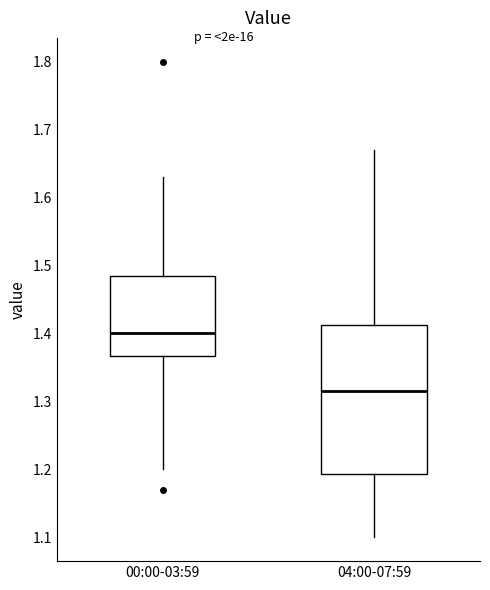

Which box is the tallest, from its lower edge to its upper edge?

04:00-07:59